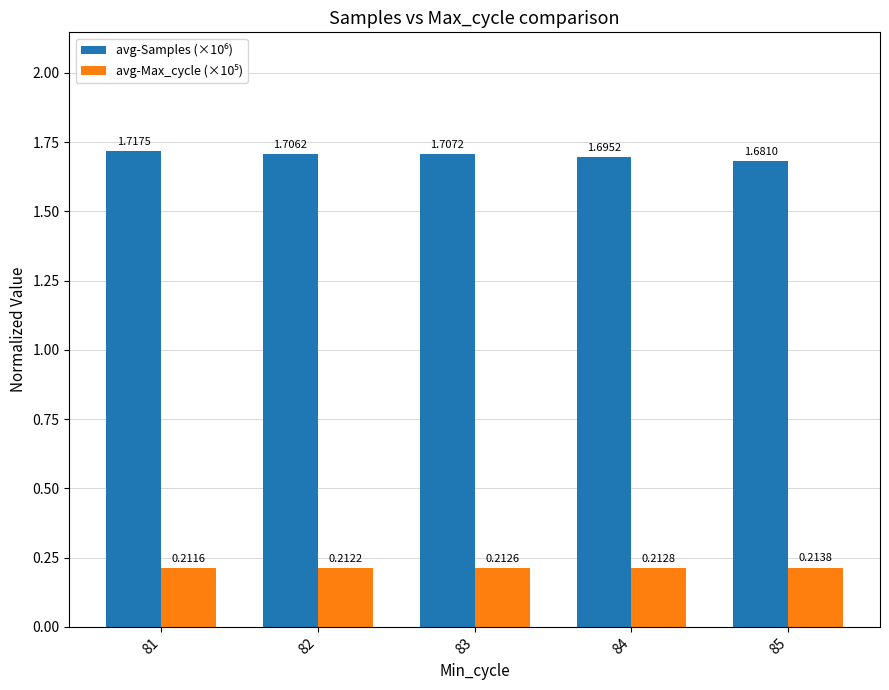

What is the total value across all series at 85?

1.9